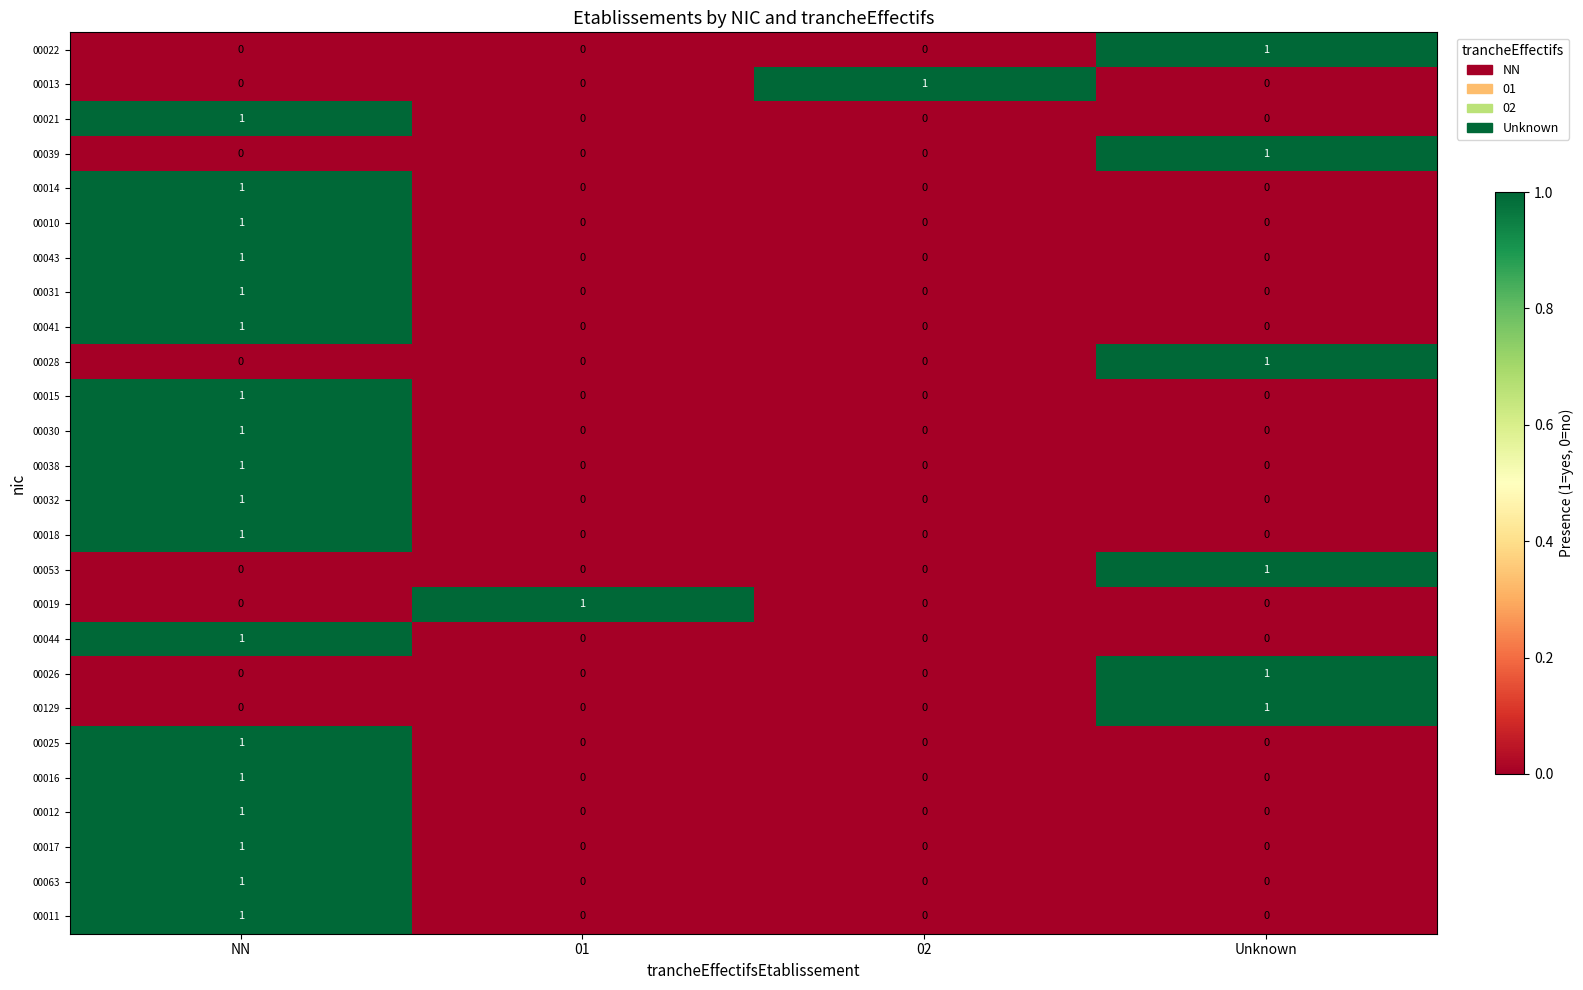

The 00017 series shows 0 at 02. True or false?

True